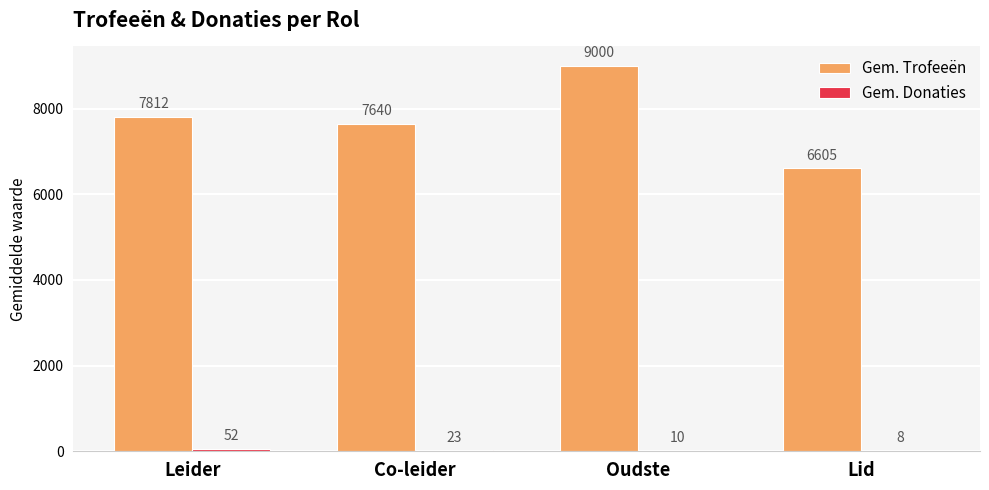

What is the spread (max minus min) of values at Oudste?

8990.0